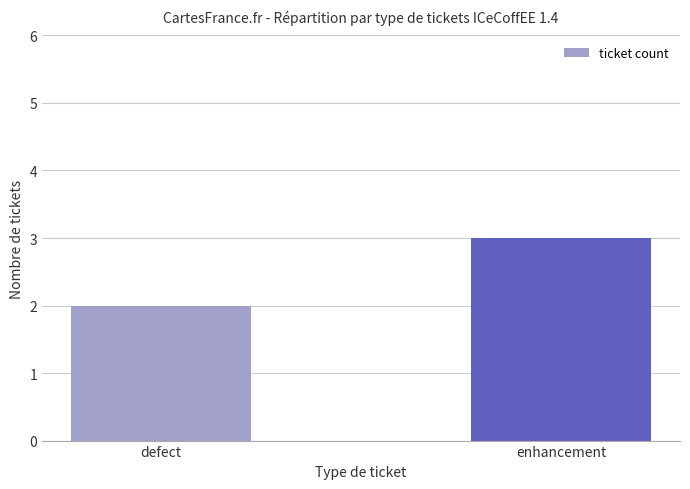

List the labels in order of value, smallest first.

defect, enhancement